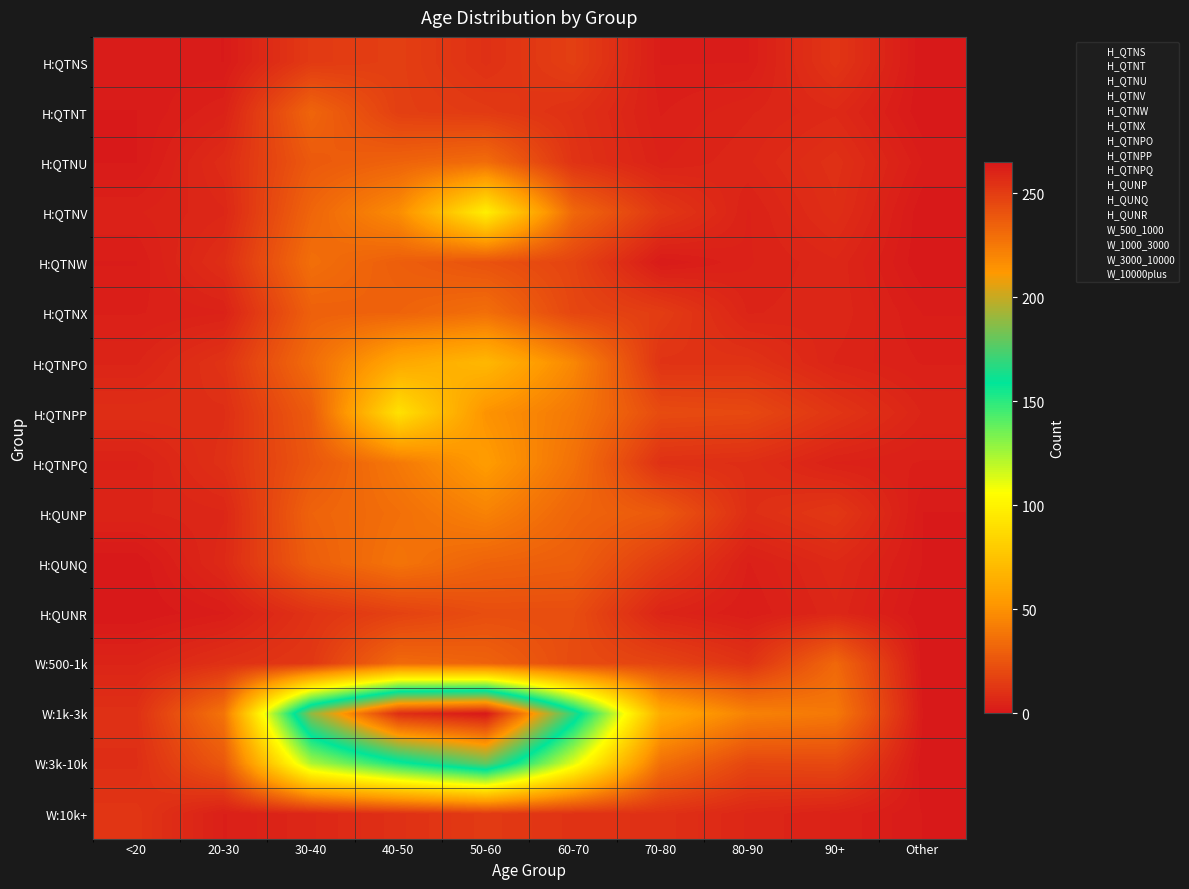

Which has a higher value, 40-50 or 20-30?

40-50